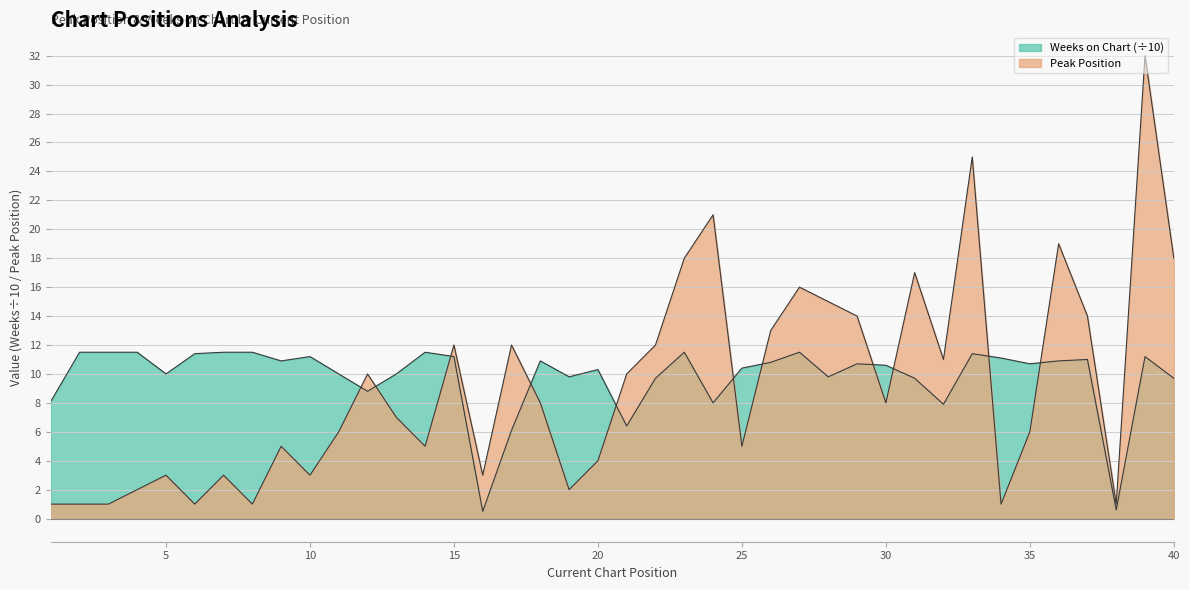

The value of Peak Position at 40 is 18.0. True or false?

True